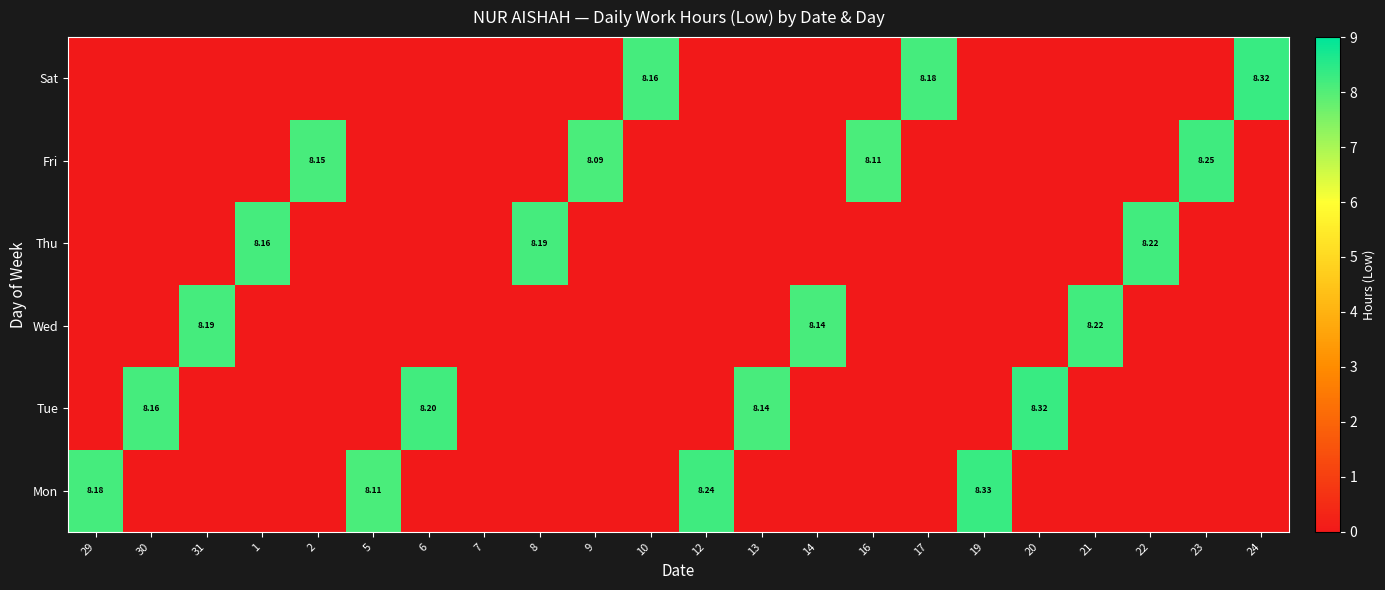

What is the difference between the second highest and minimum values in the Tue series?

8.2